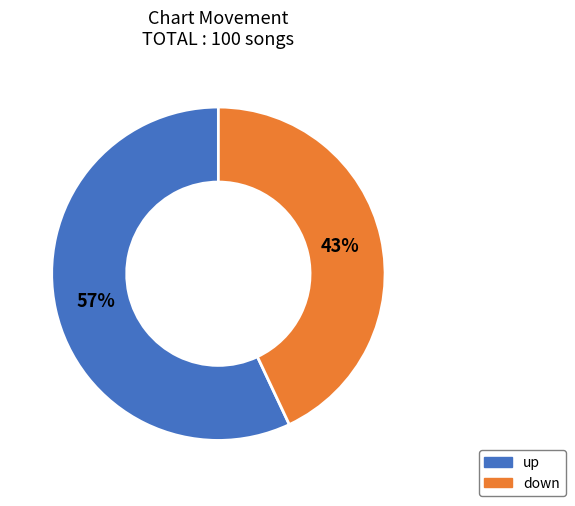

Is it true that down is 30% of the pie?

False